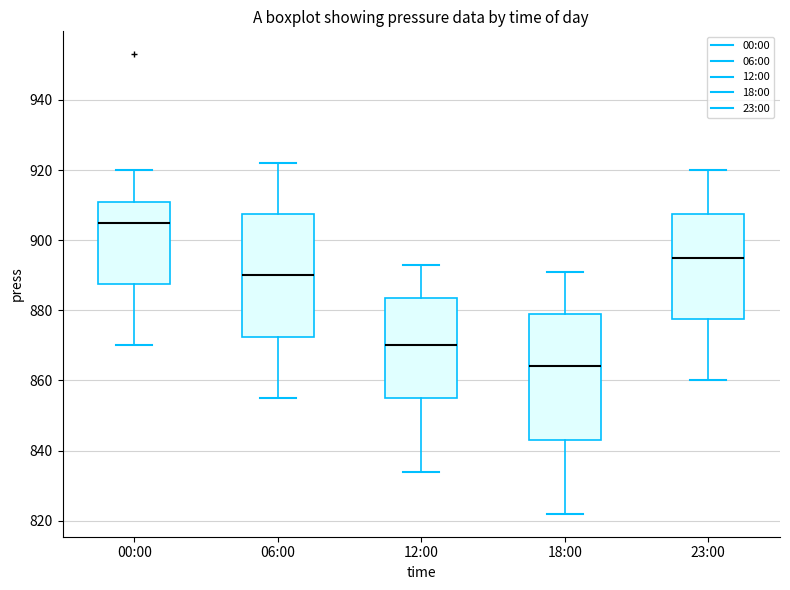

Reading left to right, read every box against the y-axis: the position of its median line, the range the box covers, and the ends of its whiskers. The values are not printed on the chart, so give them approximately, as read against the axis.

00:00: median 906, box 888 to 912, whiskers 870 to 920
06:00: median 890, box 872 to 908, whiskers 856 to 922
12:00: median 870, box 856 to 884, whiskers 834 to 894
18:00: median 864, box 844 to 880, whiskers 822 to 892
23:00: median 896, box 878 to 908, whiskers 860 to 920